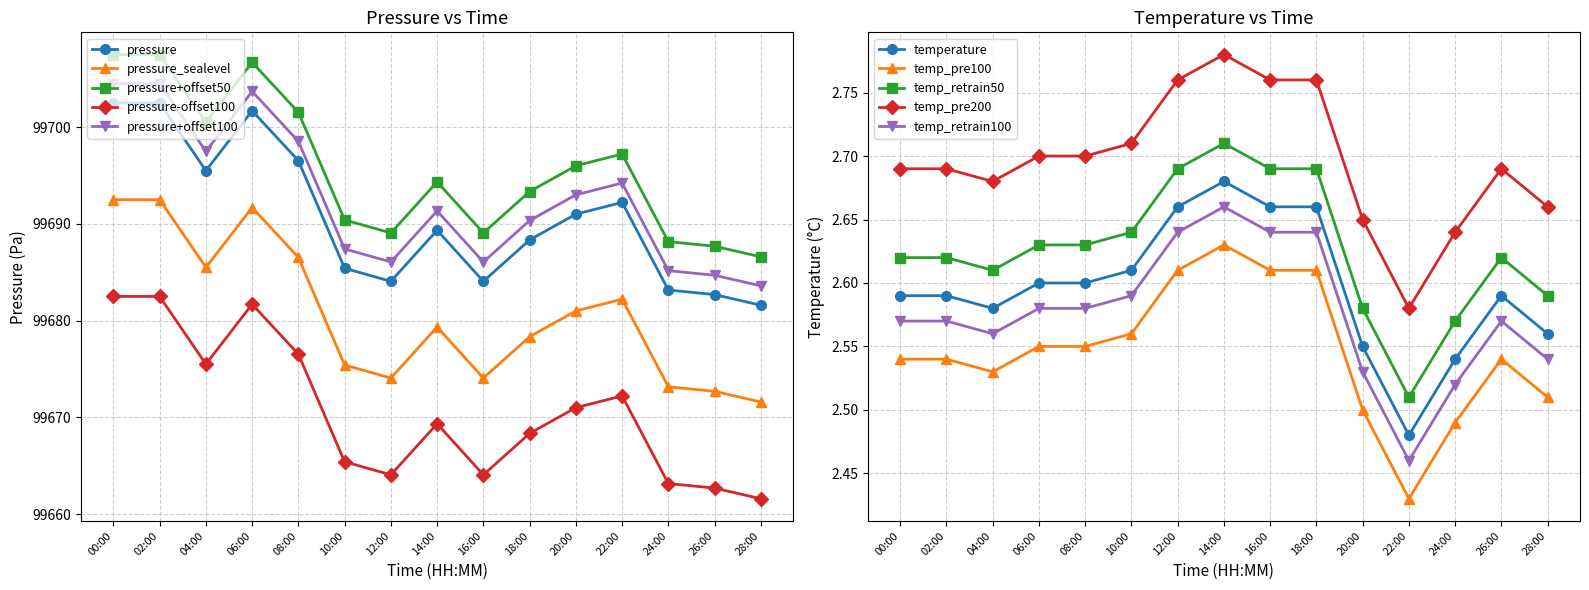

Is the value of pressure-offset100 at 04:00 greater than the value of pressure at 20:00?

No